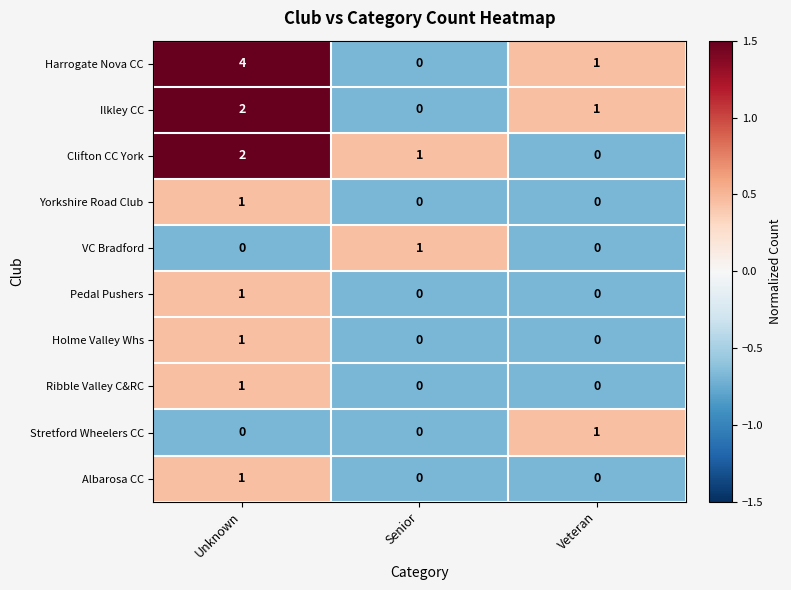

Which category has the highest value in the Yorkshire Road Club series?

Unknown